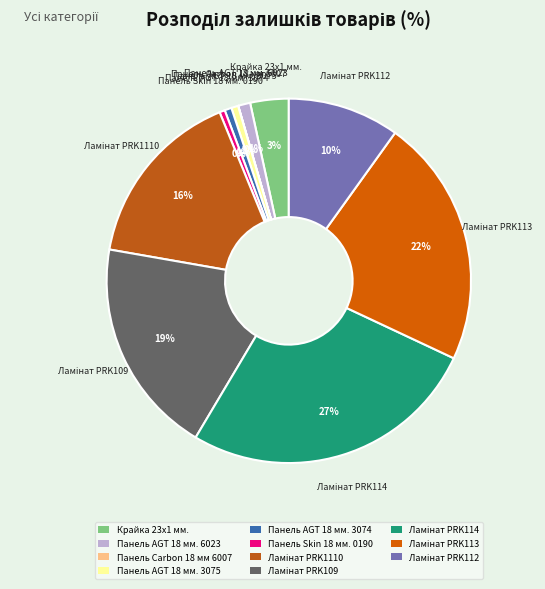

To the nearest percent, what is the difference between the largest and smallest slice percentages?

27%